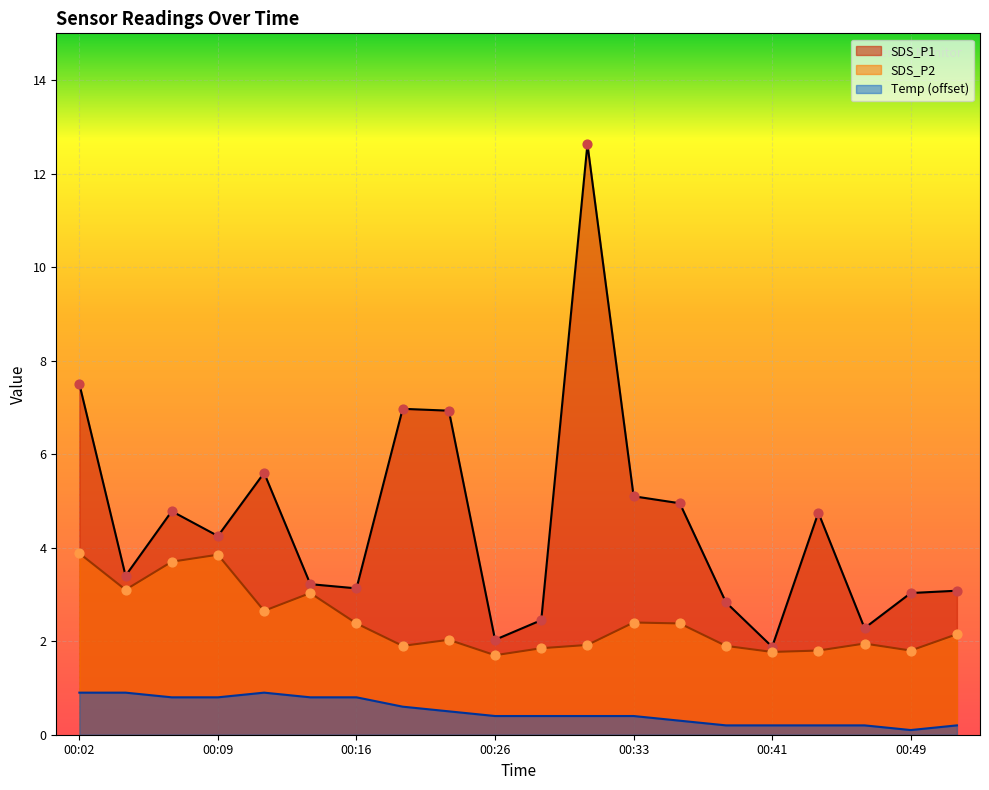

At which category is the sum across all series the highest?

00:31